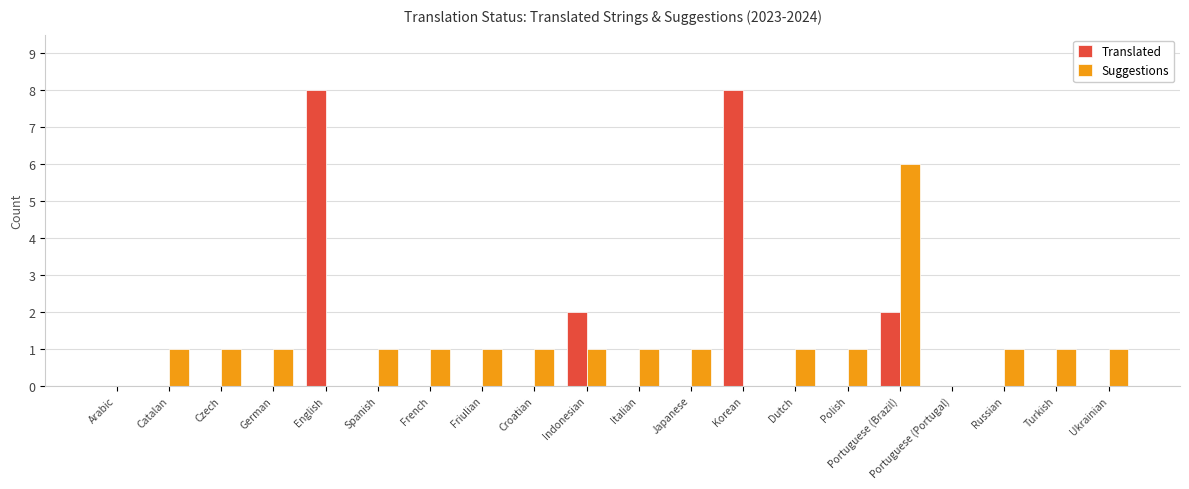

Is the value of Translated at Italian greater than the value of Suggestions at Italian?

No